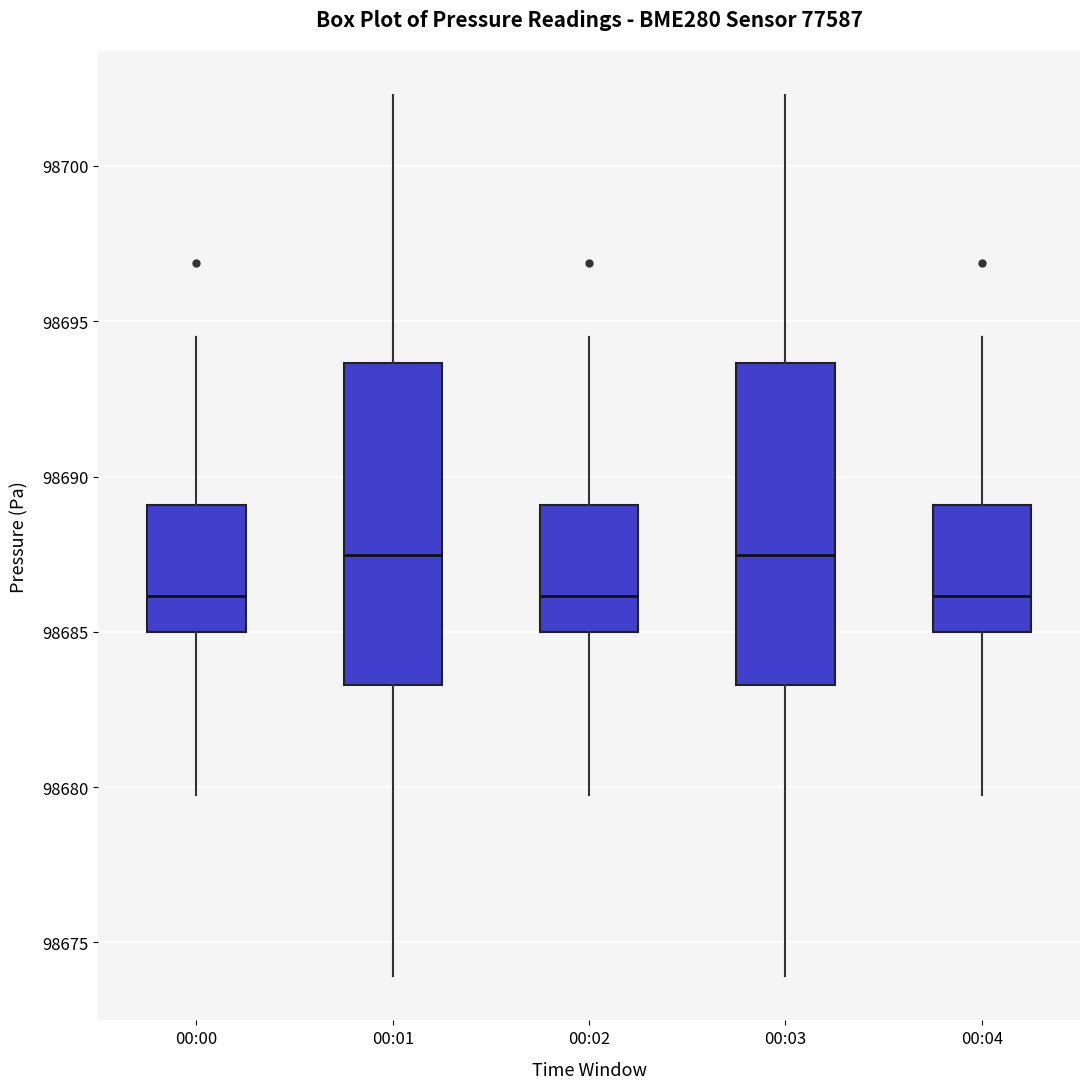

Where does the lower whisker of the box for 00:02 end on the y-axis? The values are not printed on the chart, so give them approximately, as read against the axis.

98680.0